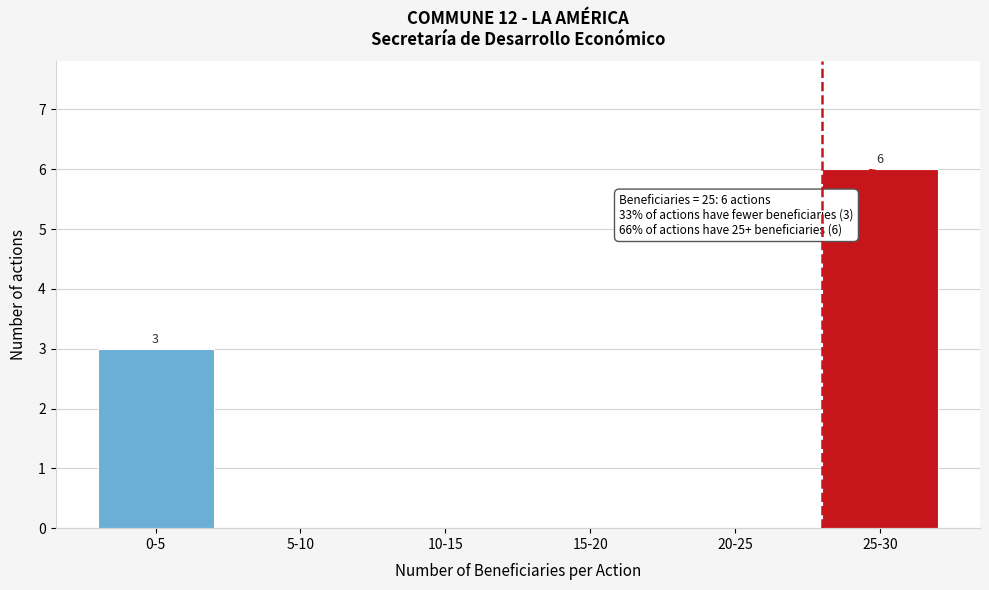

Reading left to right, what are all the values shown in this chart?

0-5=3	5-10=0	10-15=0	15-20=0	20-25=0	25-30=6